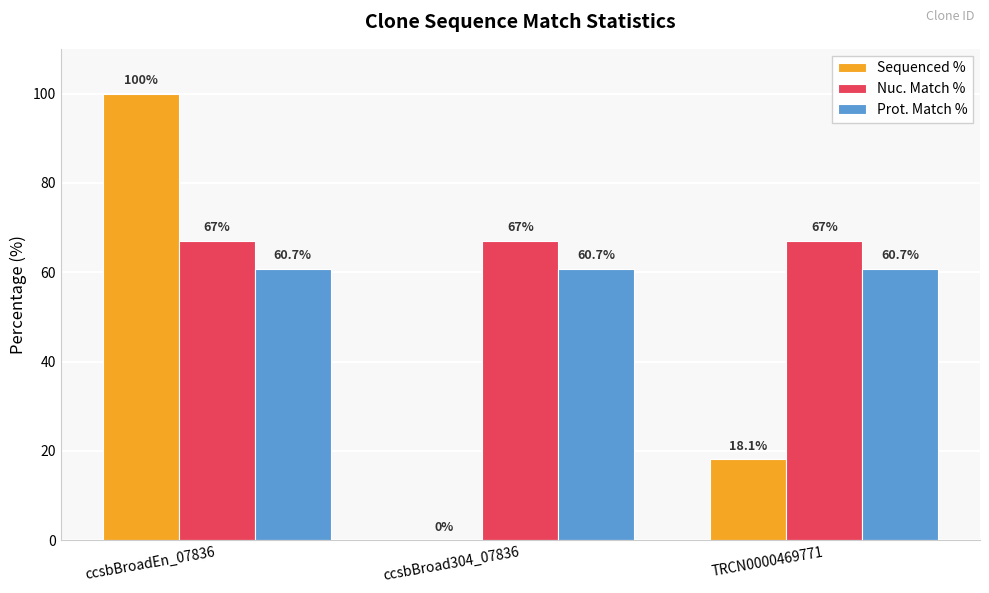

Are the bars horizontal?

No